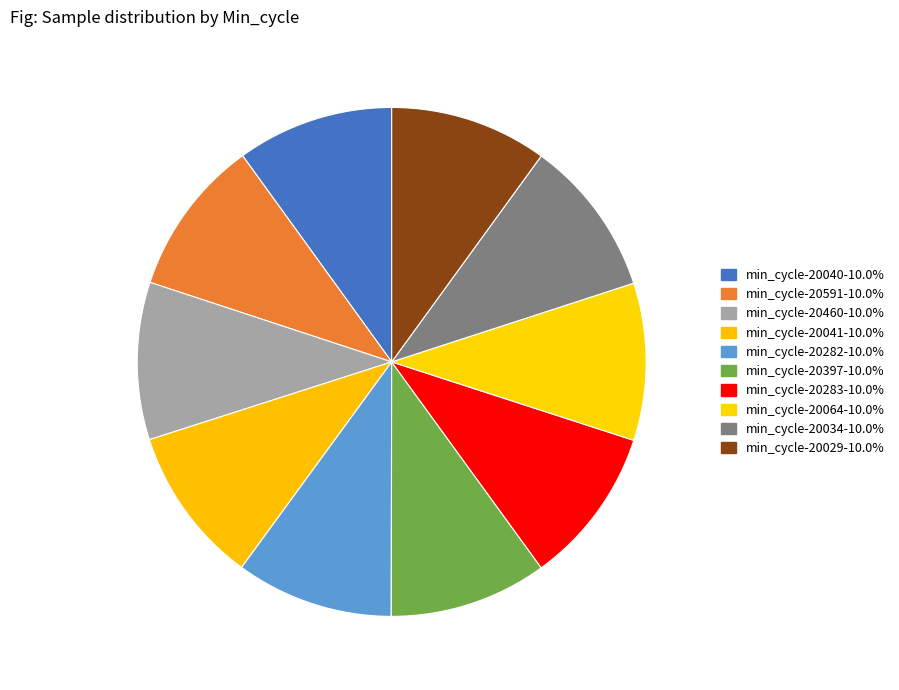

How many segments does this pie chart have?

10